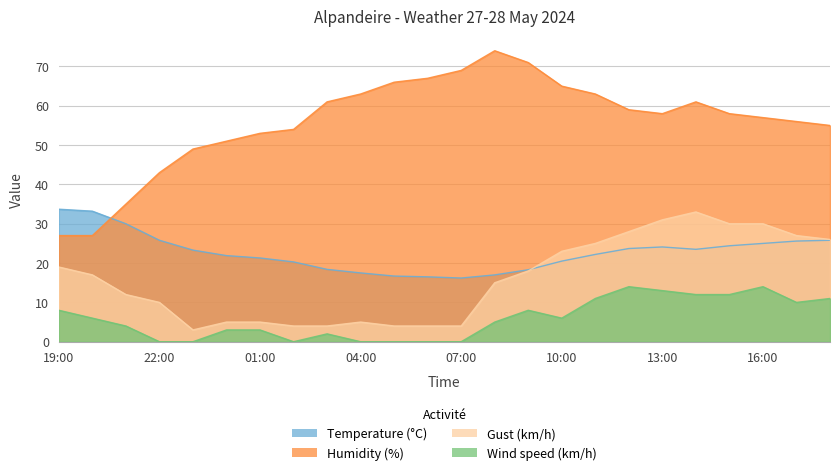

What position from the right is 00:00?

19